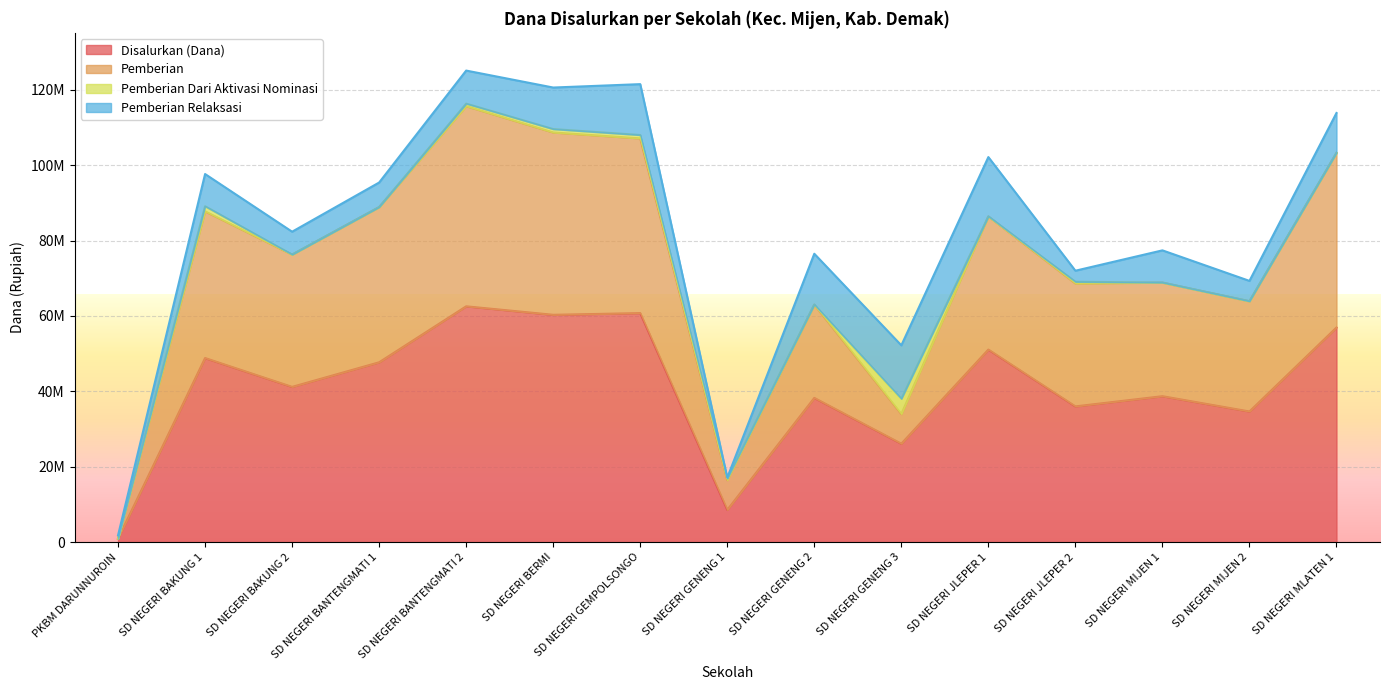

What is the difference between the maximum and minimum values in the Disalurkan (Dana) series?

61650000